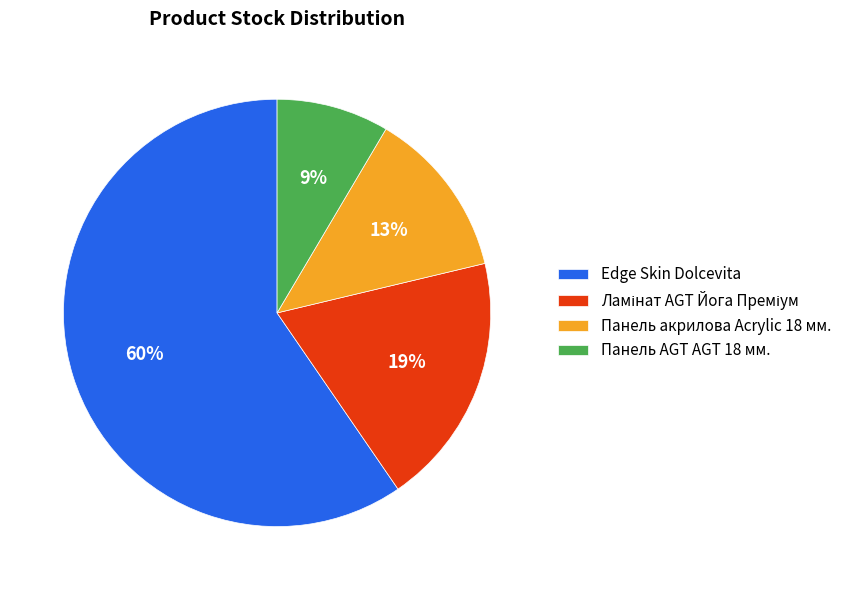

What is the majority slice?

Edge Skin Dolcevita